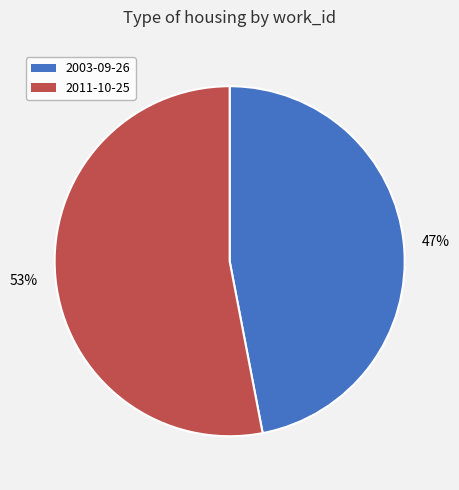

Which category accounts for the majority?

2011-10-25